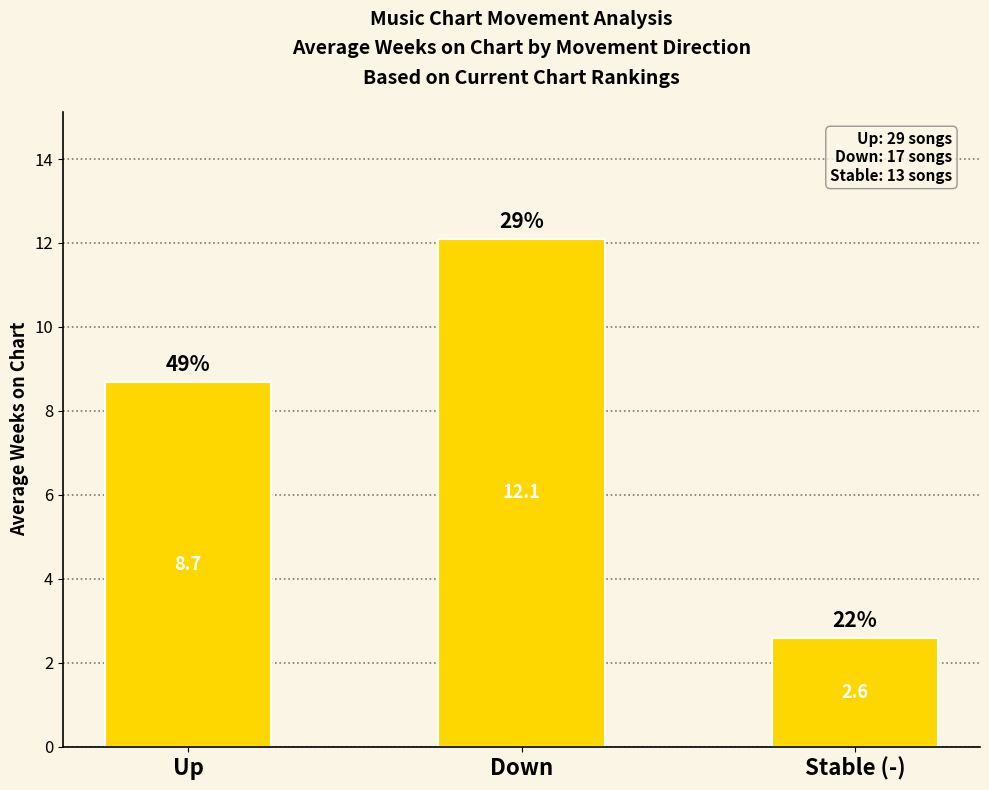

Approximately how many times larger is the value at Stable (-) compared to Up?

0.3